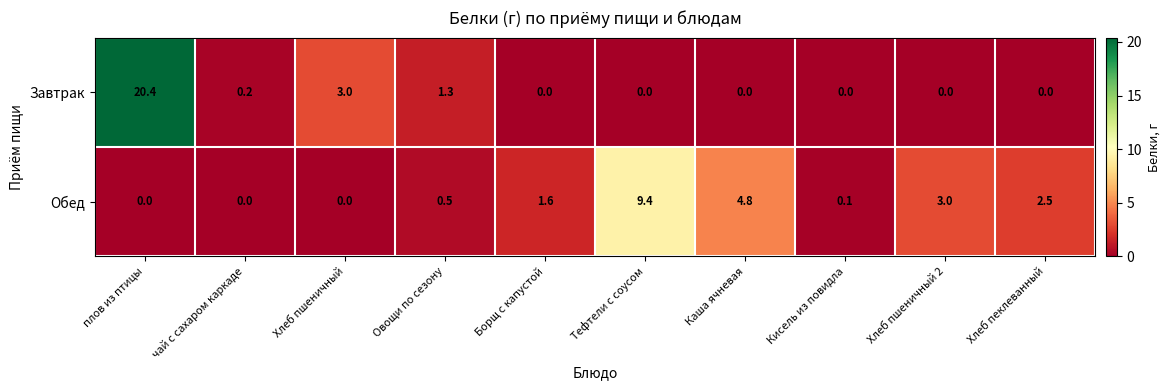

What is the difference between the Обед values at Каша ячневая and Хлеб пшеничный 2?

1.8